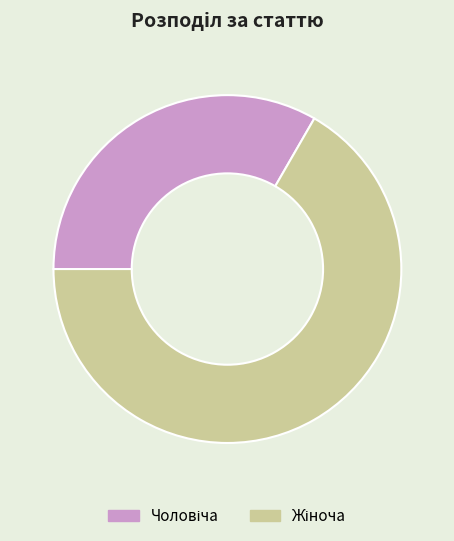

Do Жіноча and Чоловіча together represent more than half of the pie?

Yes